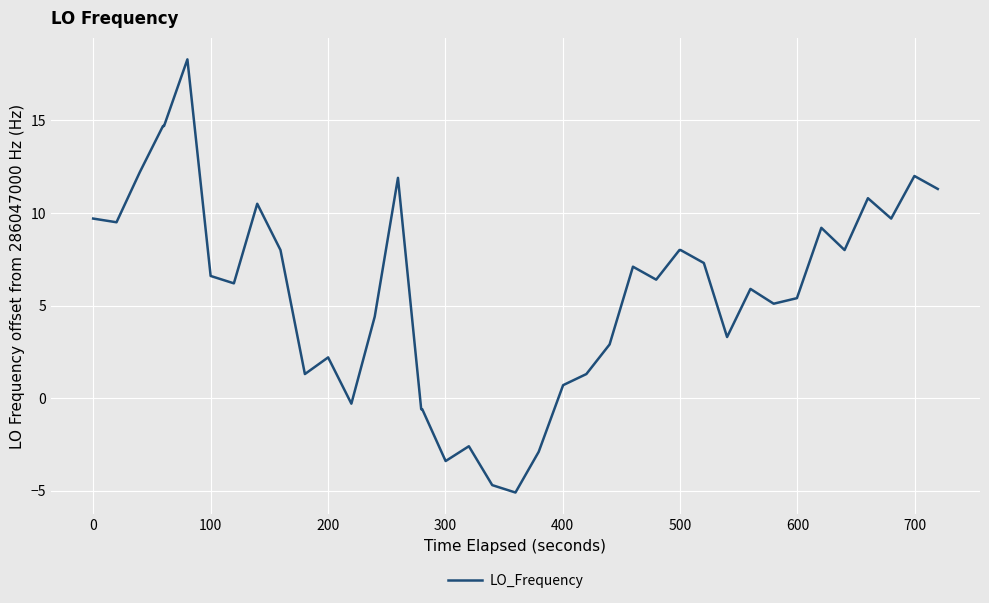

What is the greatest value displayed?

18.3